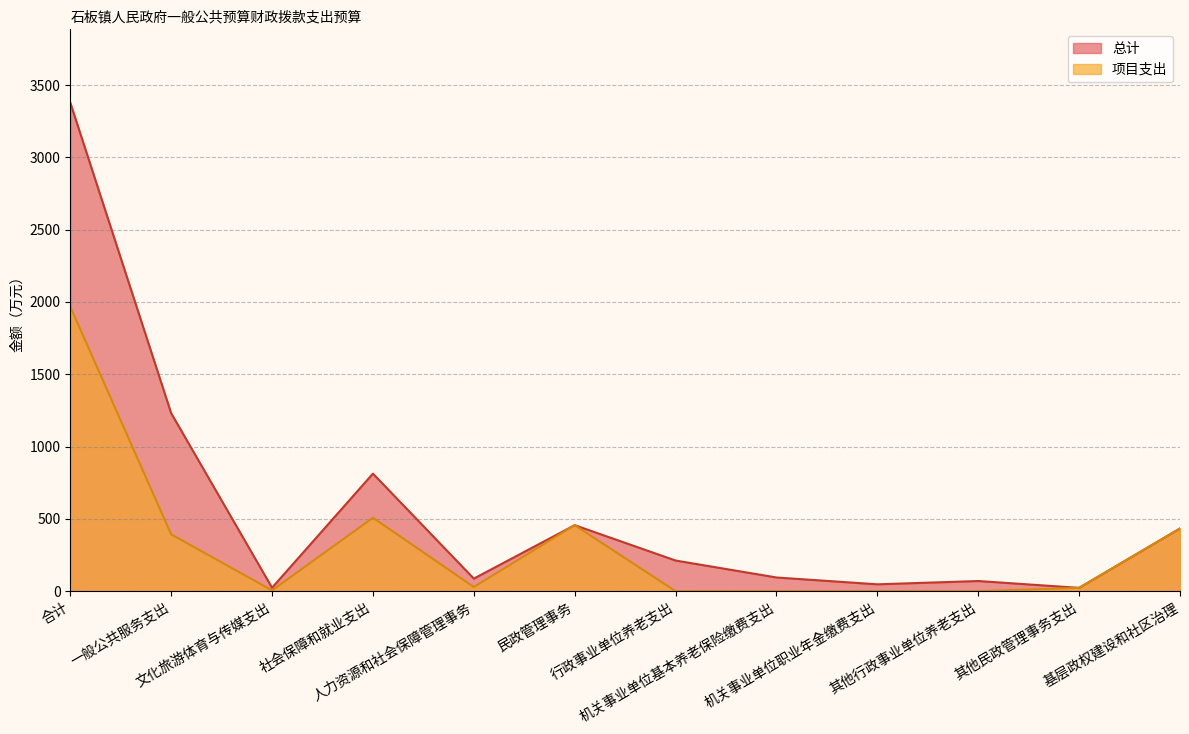

Between 文化旅游体育与传媒支出 and 其他民政管理事务支出, which is larger?

文化旅游体育与传媒支出